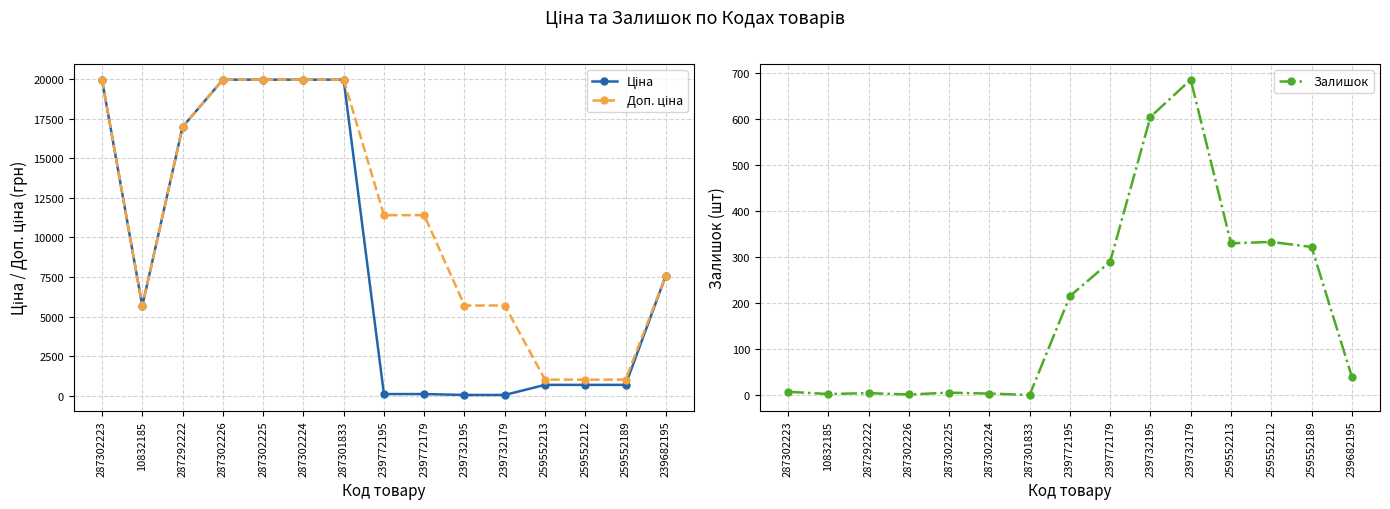

True or false: Доп. ціна and Залишок cross at least once.

False